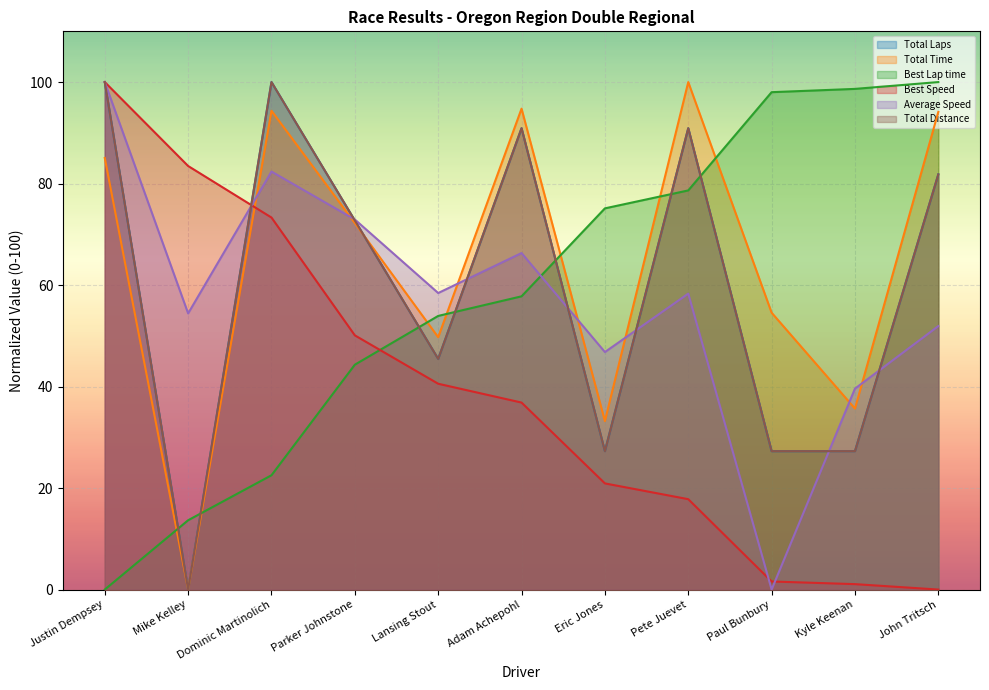

What is the label of the 7th point from the left?

Eric Jones